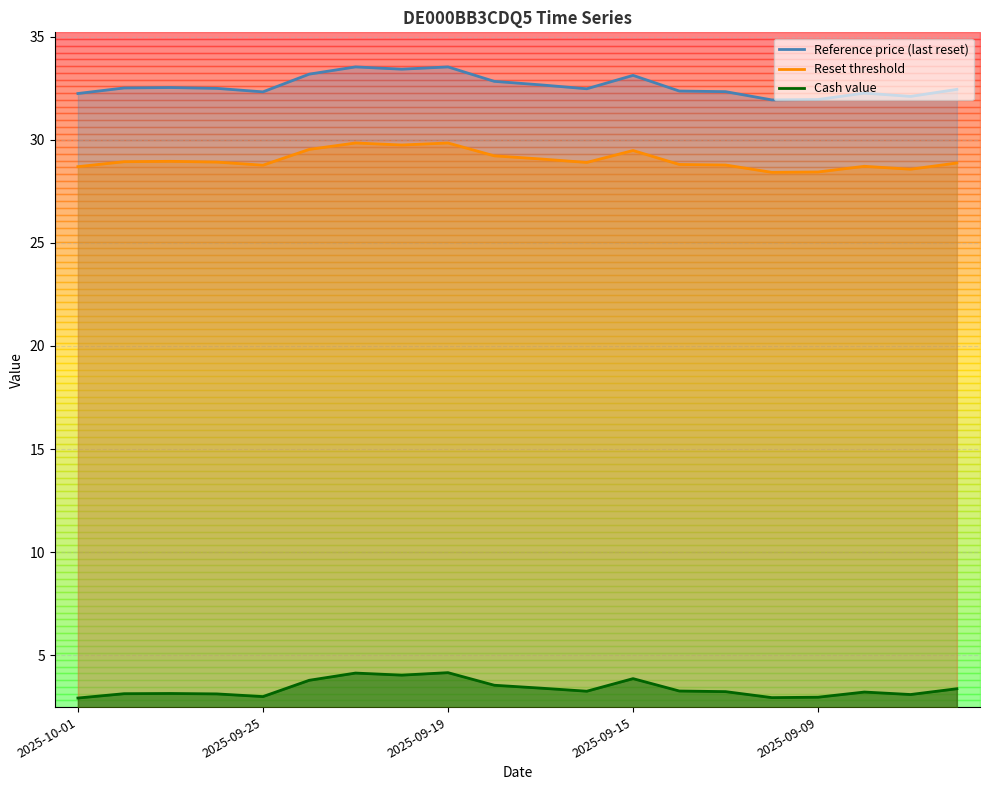

Does the chart display data point markers on the line(s)?

No